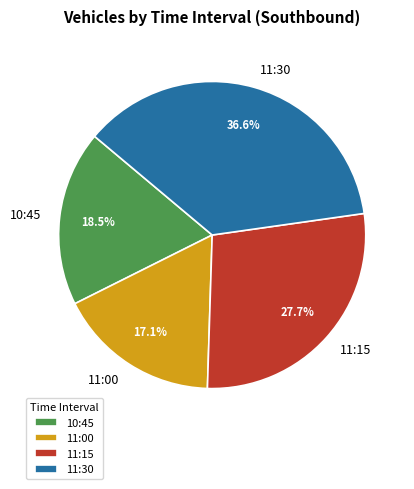

To the nearest percent, what is the average slice percentage?

25%